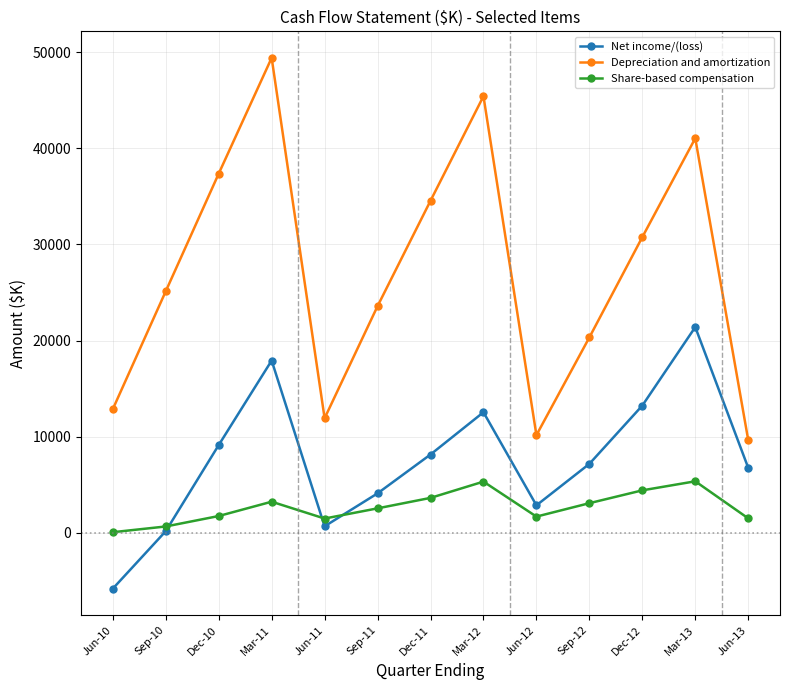

The Depreciation and amortization series shows 41059.5 at Mar-13. True or false?

True